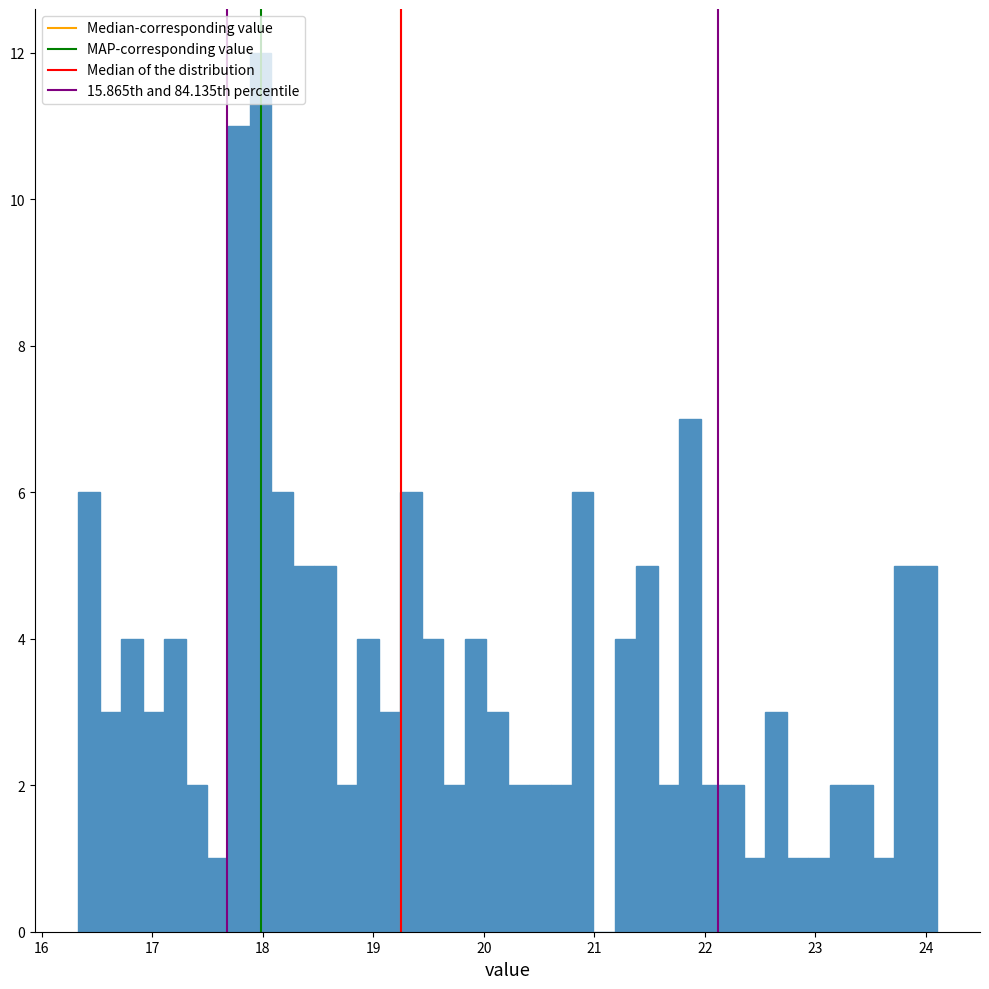

Read against the x-axis, roughly where is the centre of the tallest bar?

18.0